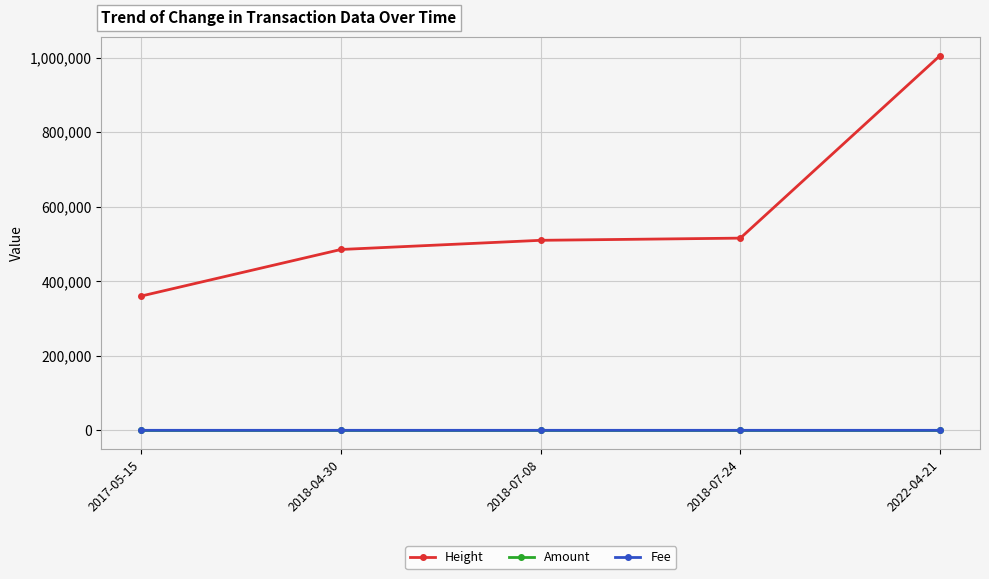

Which category has the highest value in the Height series?

2022-04-21